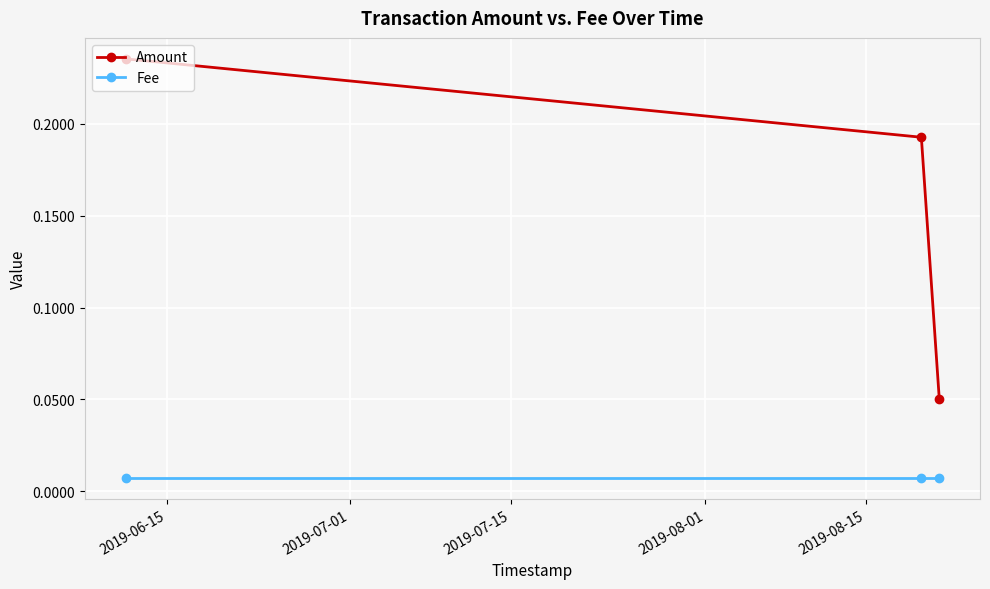

Which series has the largest range (max minus min)?

Amount